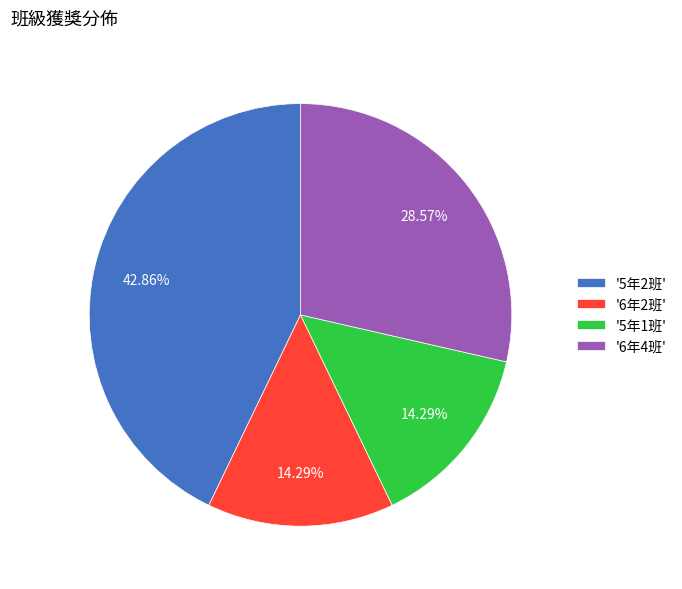

Between '5年2班' and '5年1班', which is larger?

'5年2班'